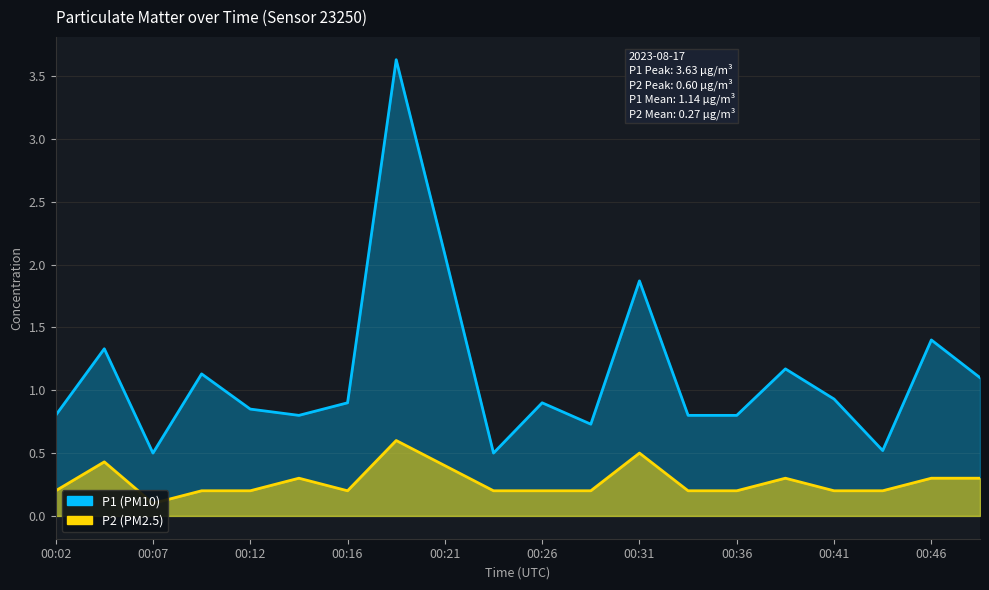

What is the difference between the P1 values at 00:38 and 00:48?

0.1